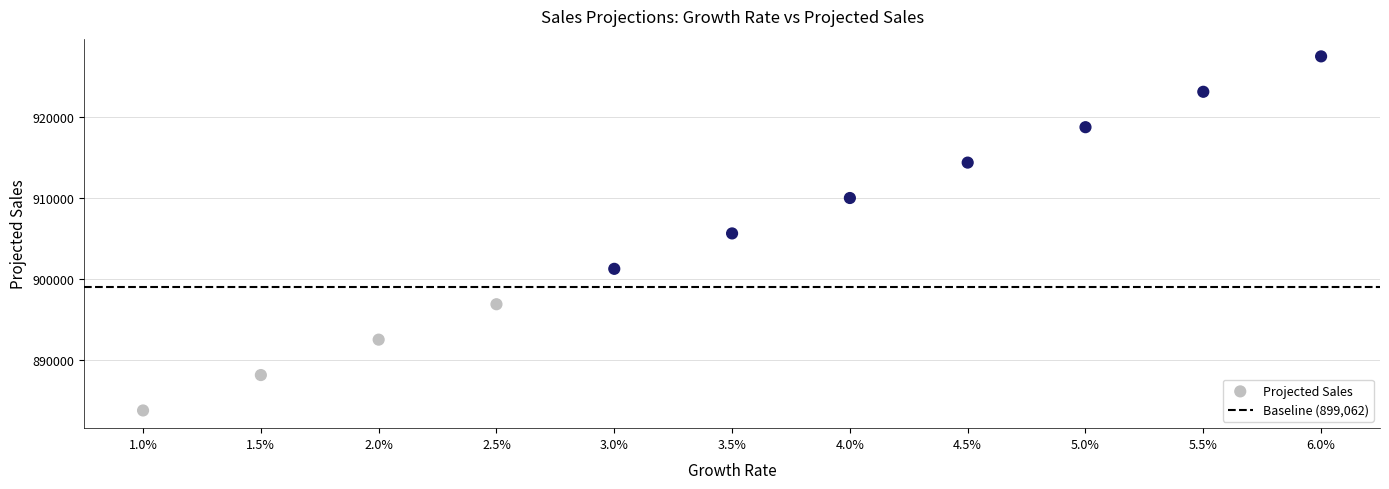

What is the range of Y values (max minus min)?

43750